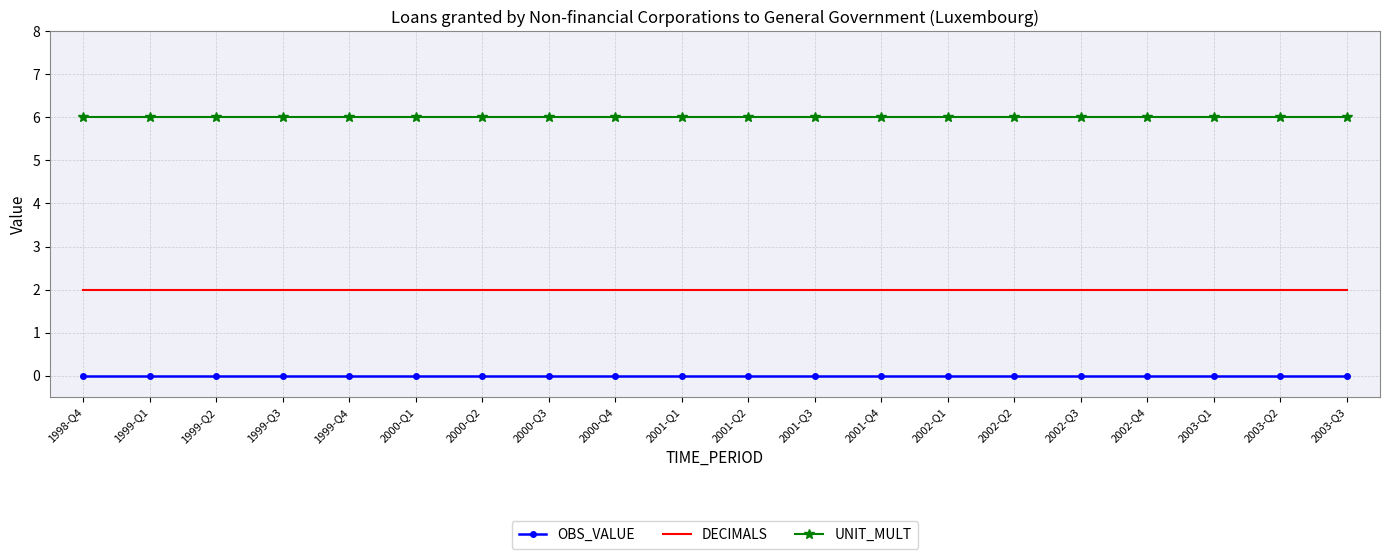

True or false: UNIT_MULT and OBS_VALUE intersect in this chart.

False